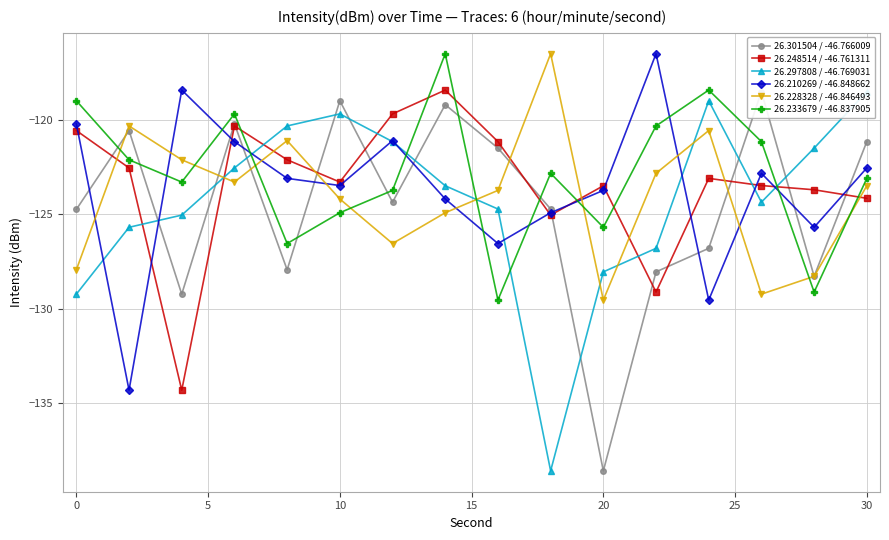

The value of 26.233679 / -46.837905 at 10 is -124.9. True or false?

True